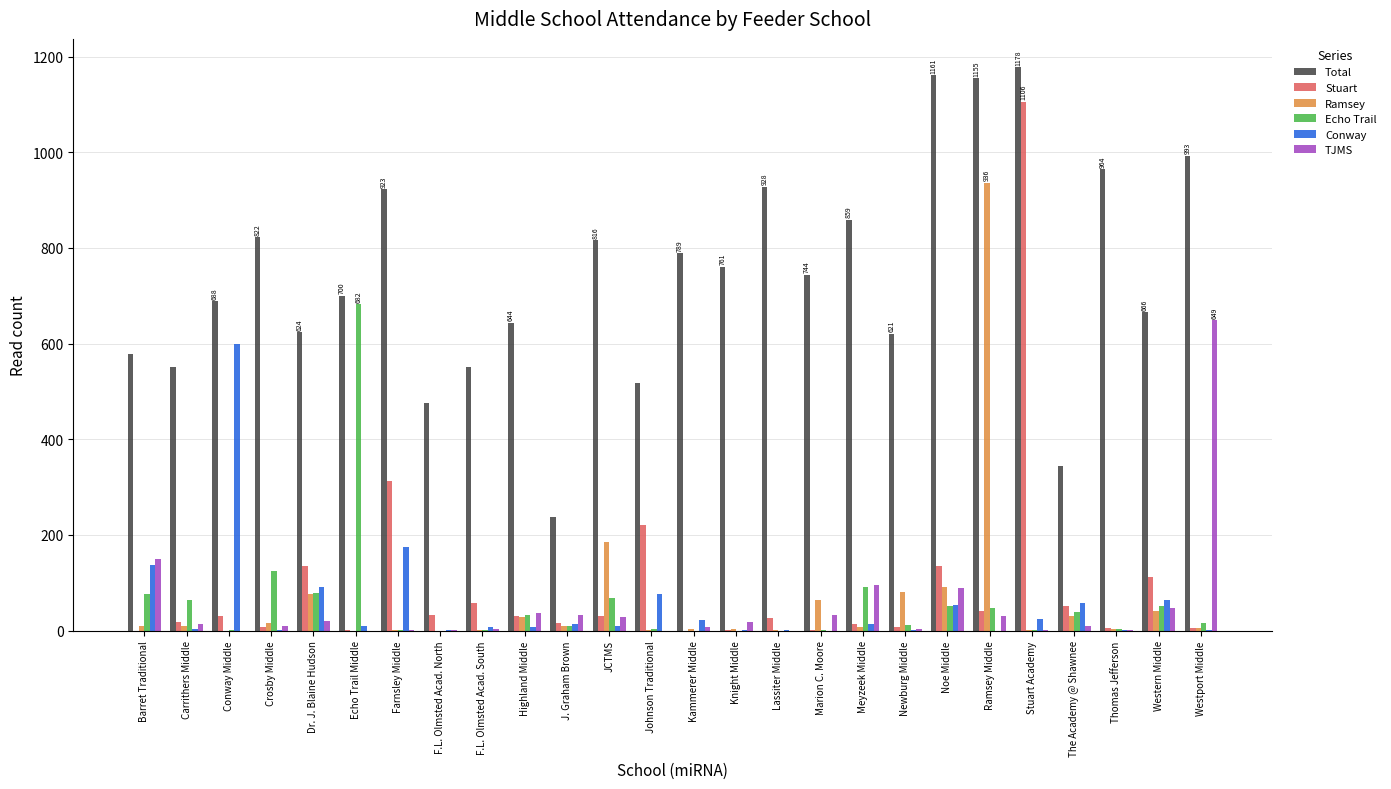

Are the bars horizontal?

No